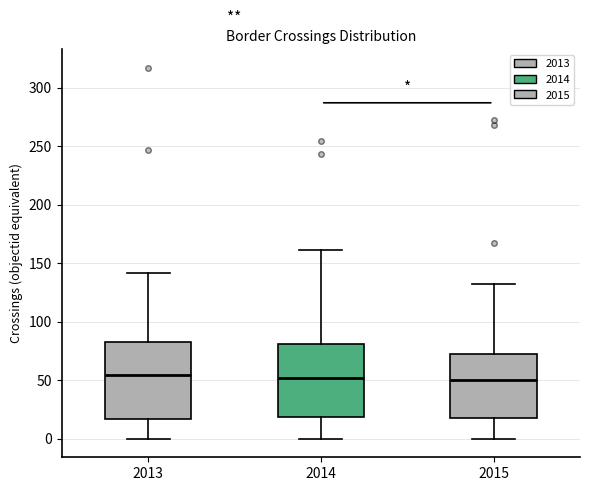

Reading left to right, read every box against the y-axis: the position of its median line, the range the box covers, and the ends of its whiskers. The values are not printed on the chart, so give them approximately, as read against the axis.

2013: median 55, box 15 to 85, whiskers 0 to 140
2014: median 50, box 20 to 80, whiskers 0 to 160
2015: median 50, box 20 to 70, whiskers 0 to 130